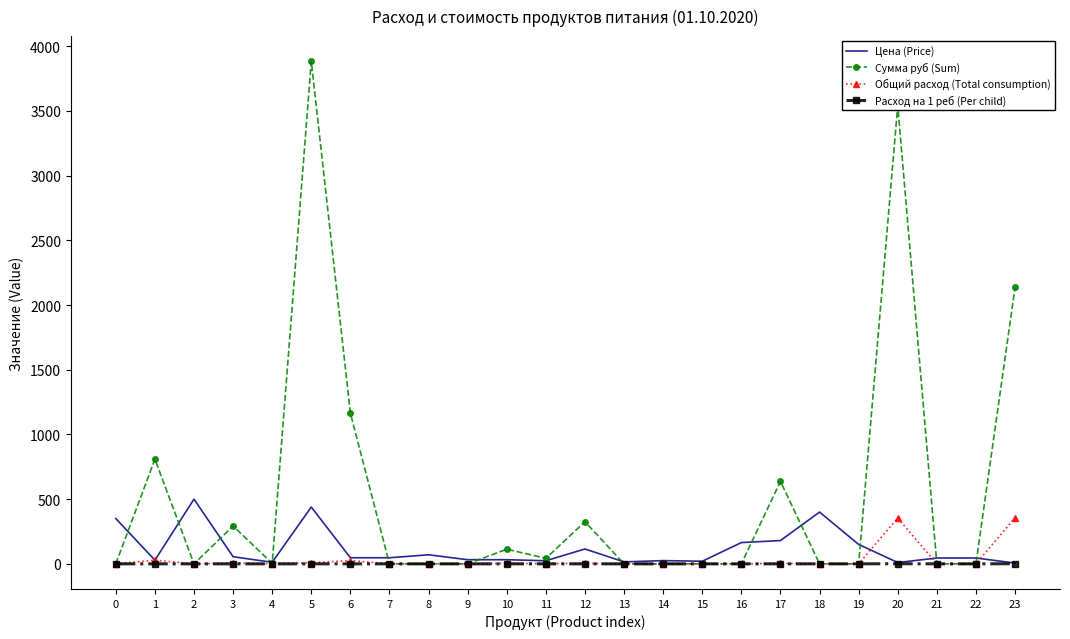

The value of Общий расход (Total consumption) at 15 is 135.2. True or false?

False